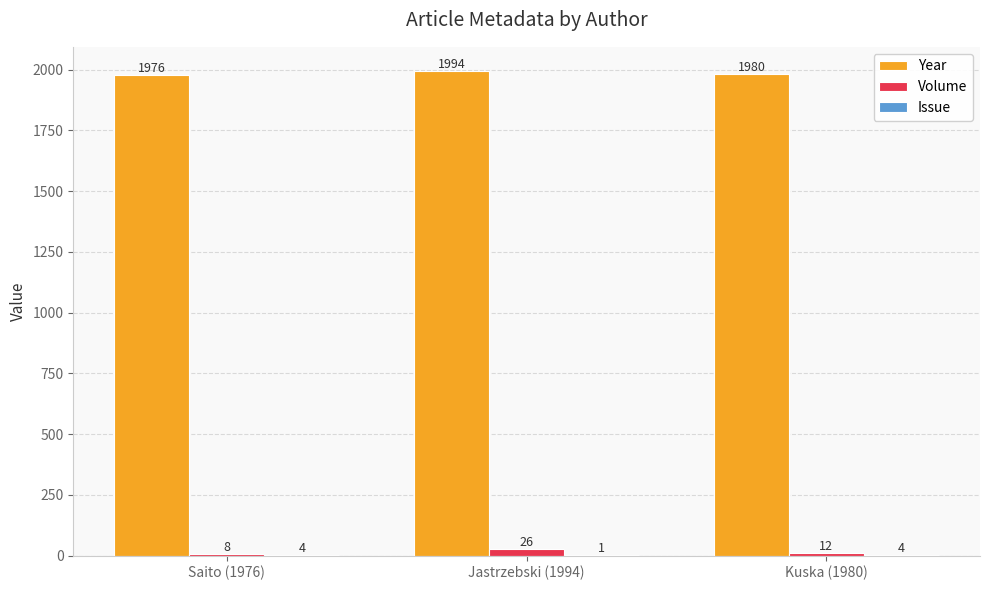

What is the difference between the Year values at Kuska (1980) and Jastrzebski (1994)?

14